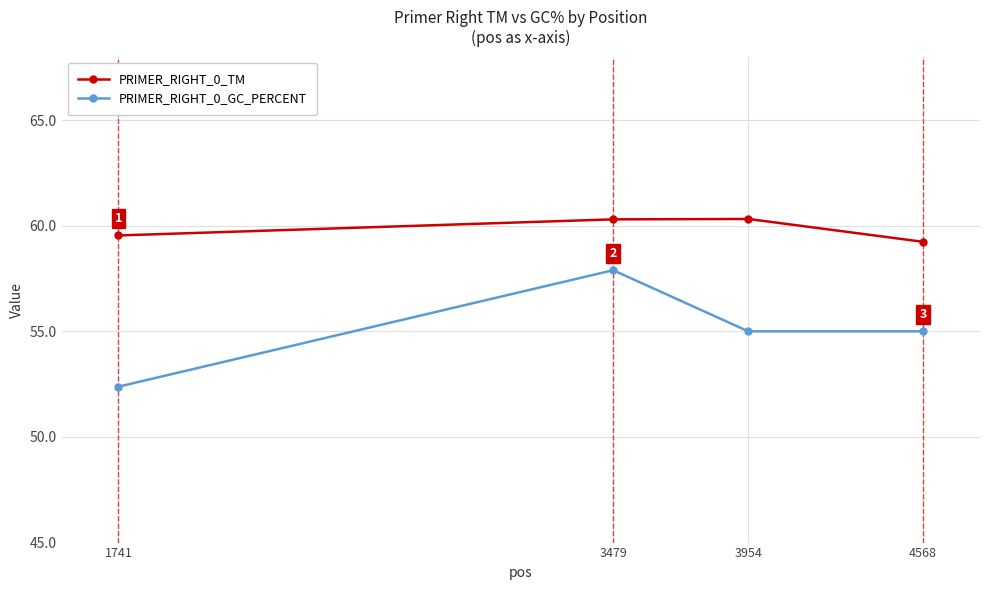

What is the sum of all PRIMER_RIGHT_0_TM values?

239.4